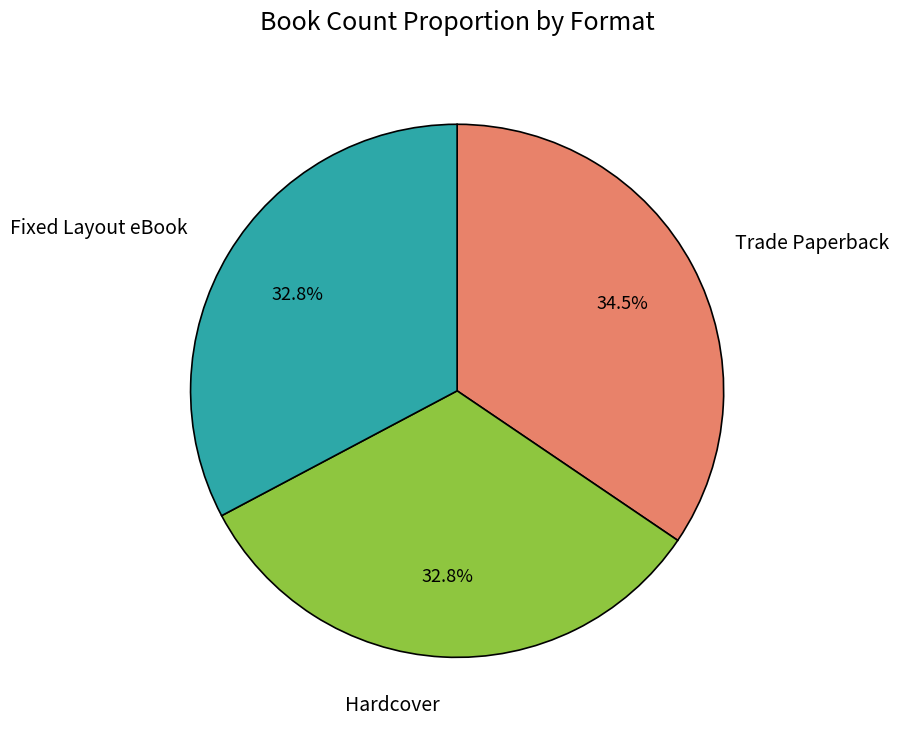

Between Fixed Layout eBook and Trade Paperback, which is larger?

Trade Paperback